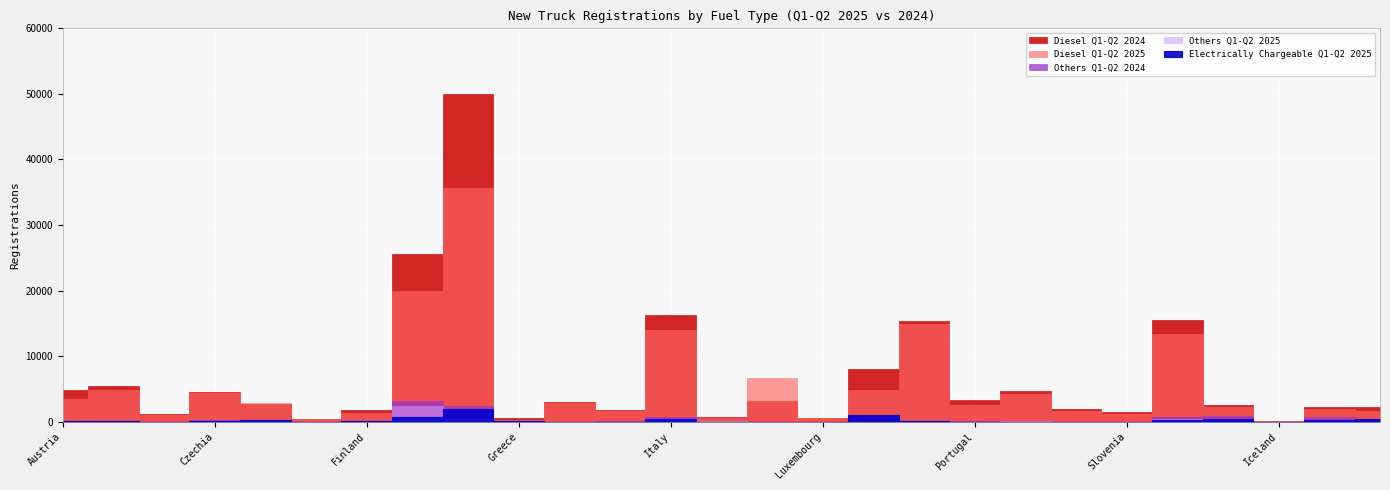

What is the difference between the highest and lowest values at Estonia?

419